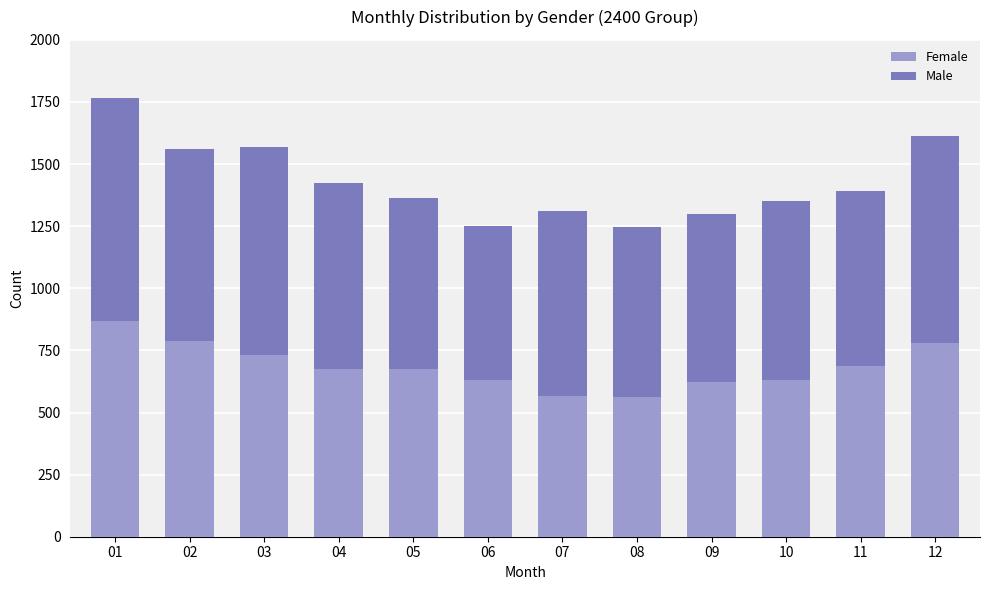

The value of Female at 11 is 689. True or false?

True